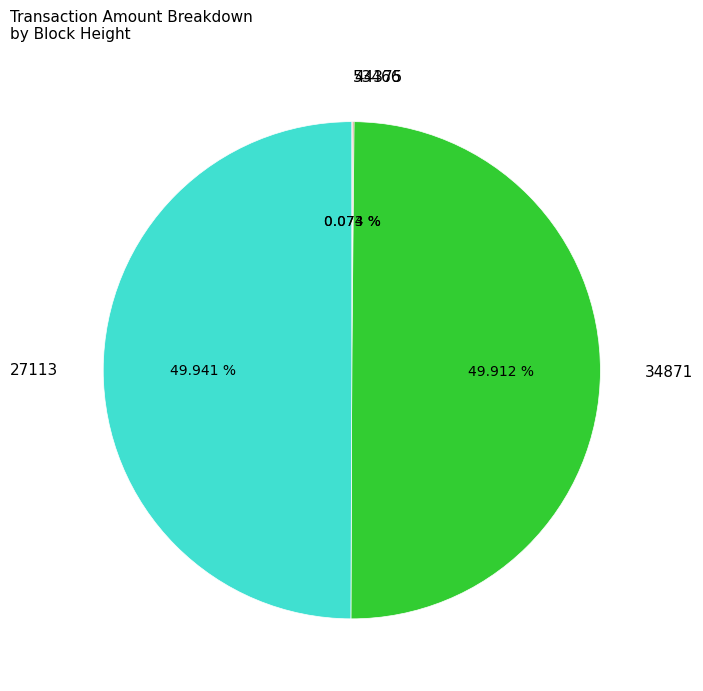

Approximately how many times larger is the value at 53466 compared to 44375?

1.0